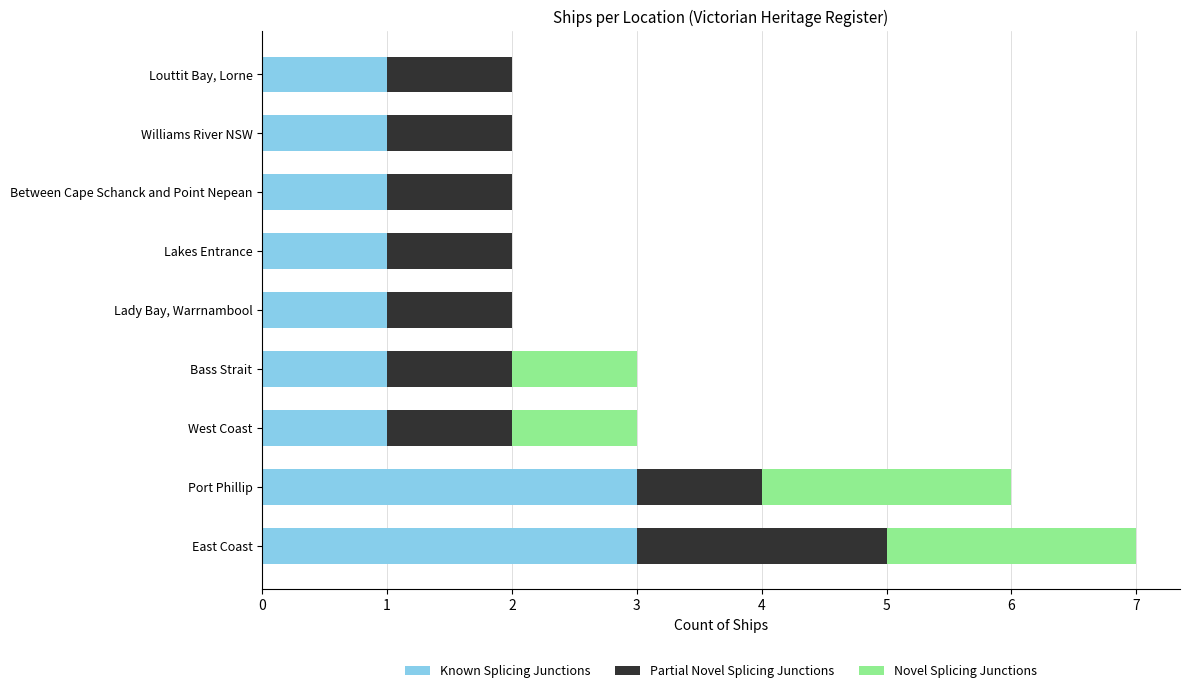

At which category is the sum across all series the highest?

East Coast